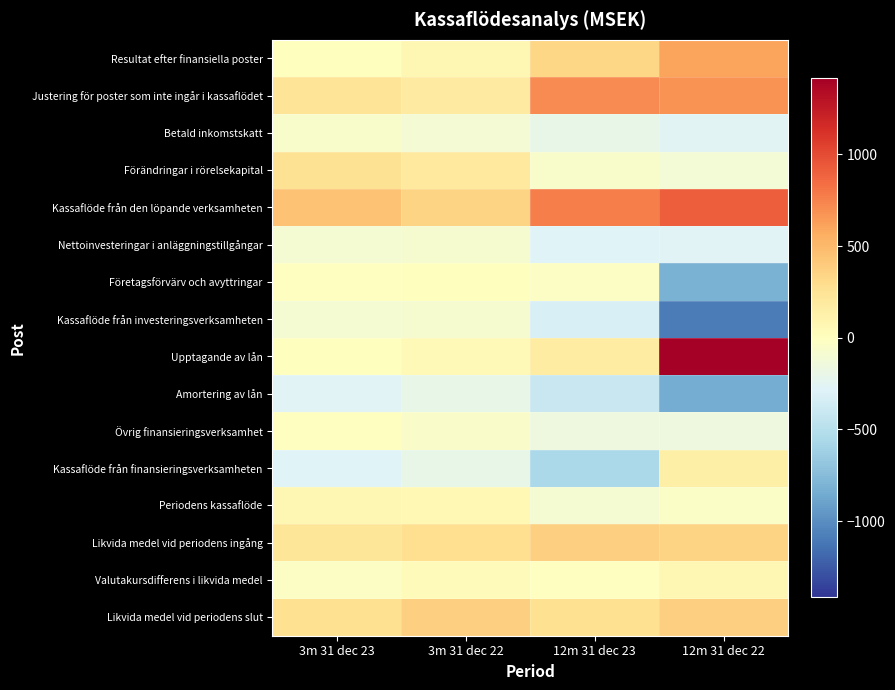

What is the smallest value displayed?

-1086